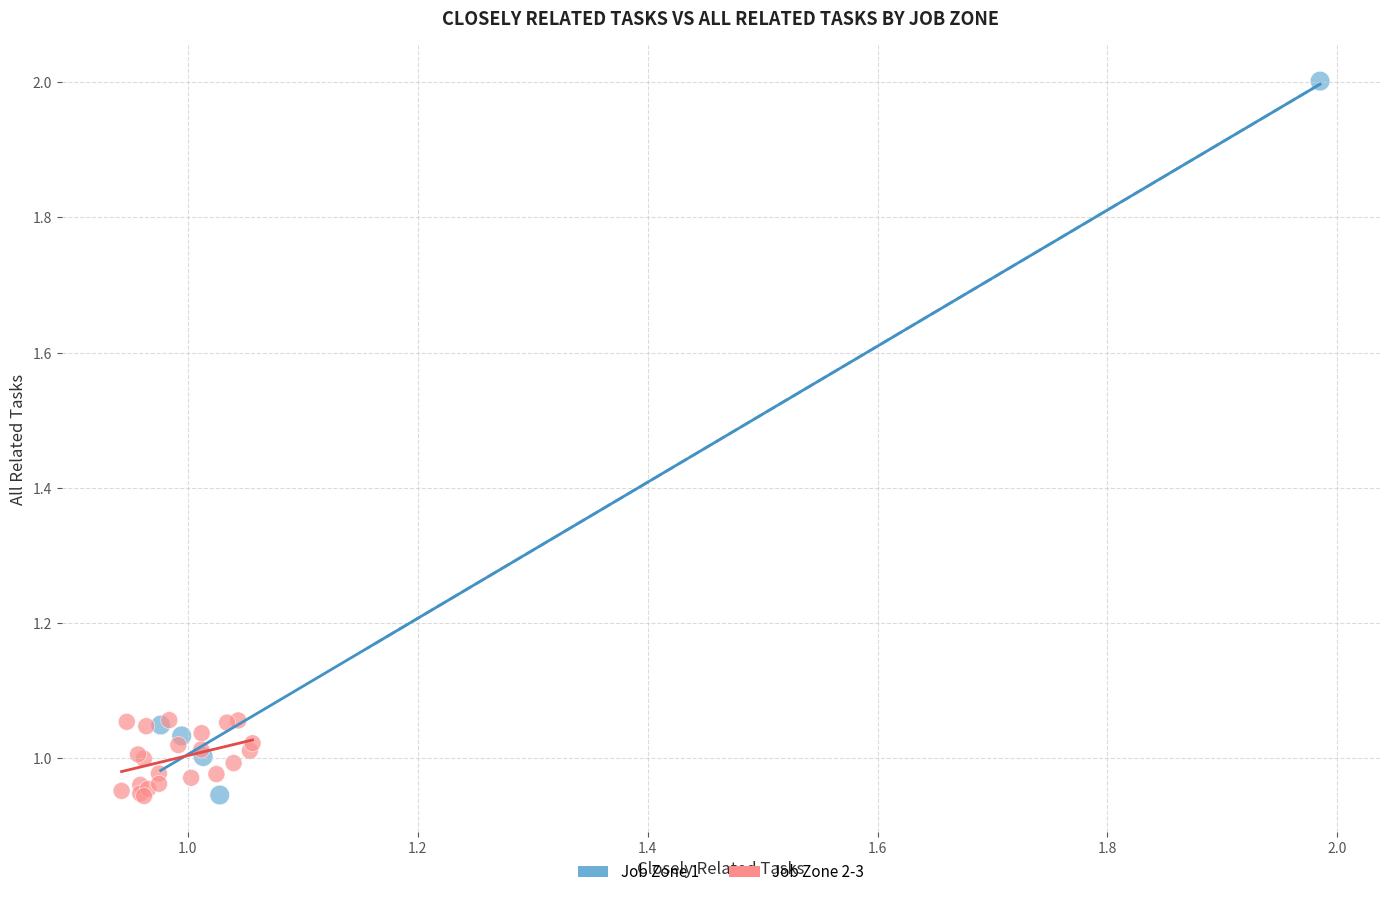

What are all the series names shown in the legend?

Job Zone 1, Job Zone 2-3